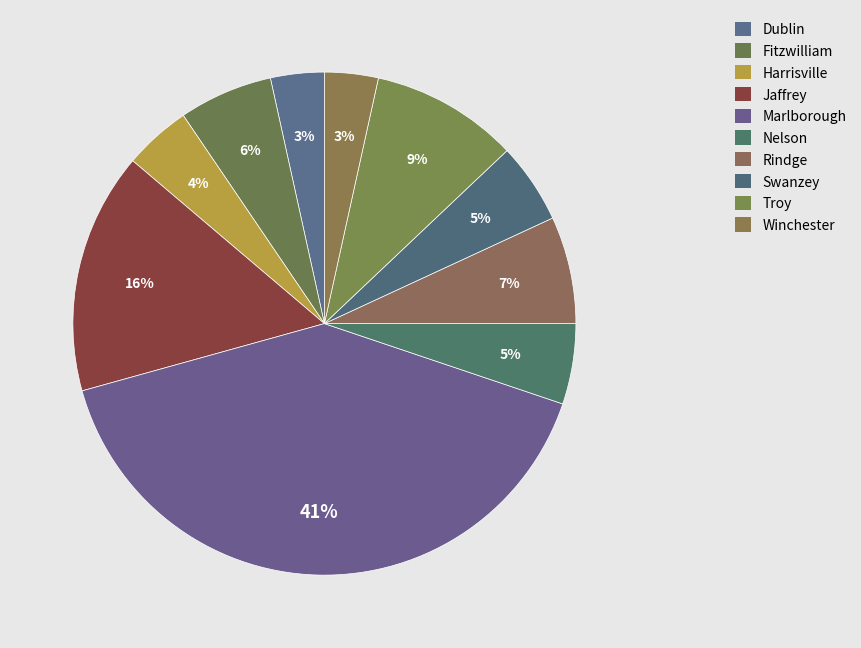

To the nearest percent, what percentage of the pie is Swanzey?

5%